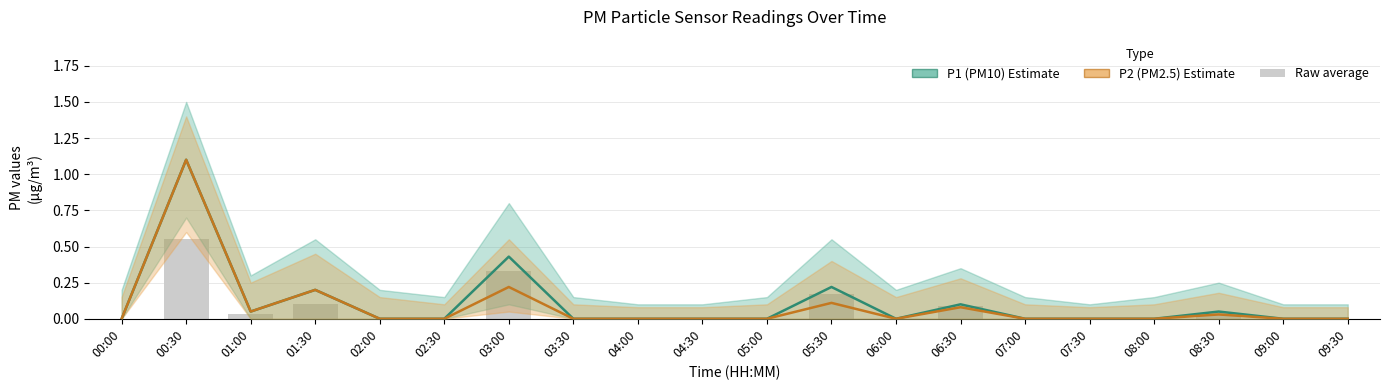

What position from the right is 06:00?

8